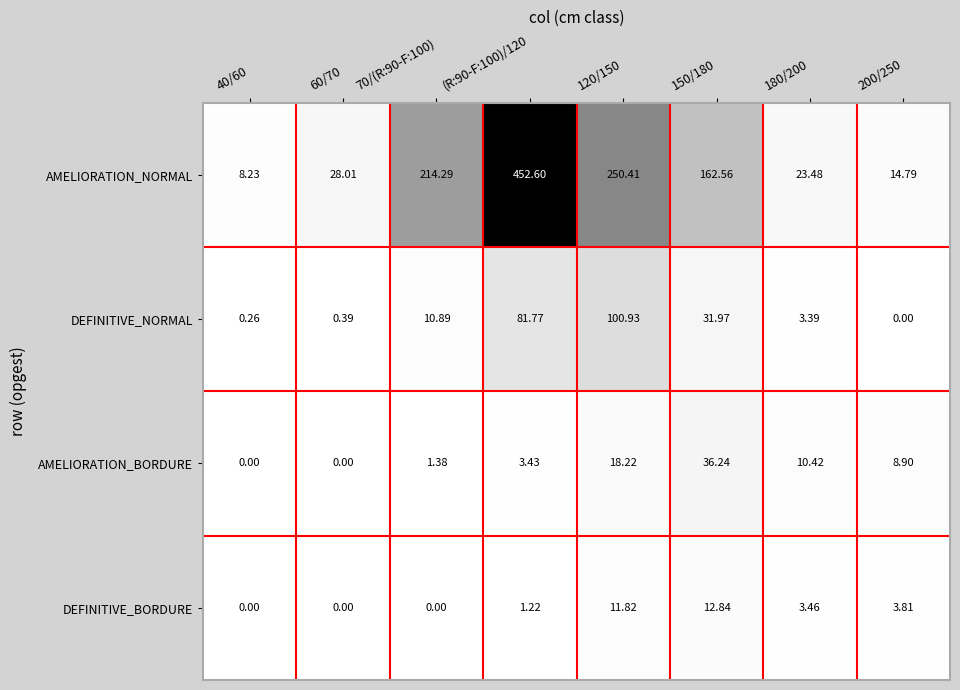

Which series has the widest spread of values?

AMELIORATION_NORMAL